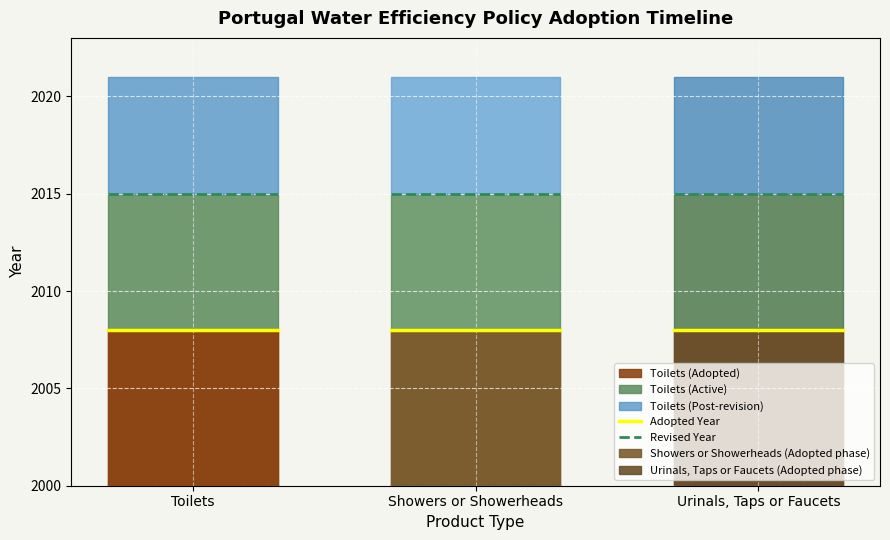

Which label corresponds to the smallest value in the chart?

Toilets